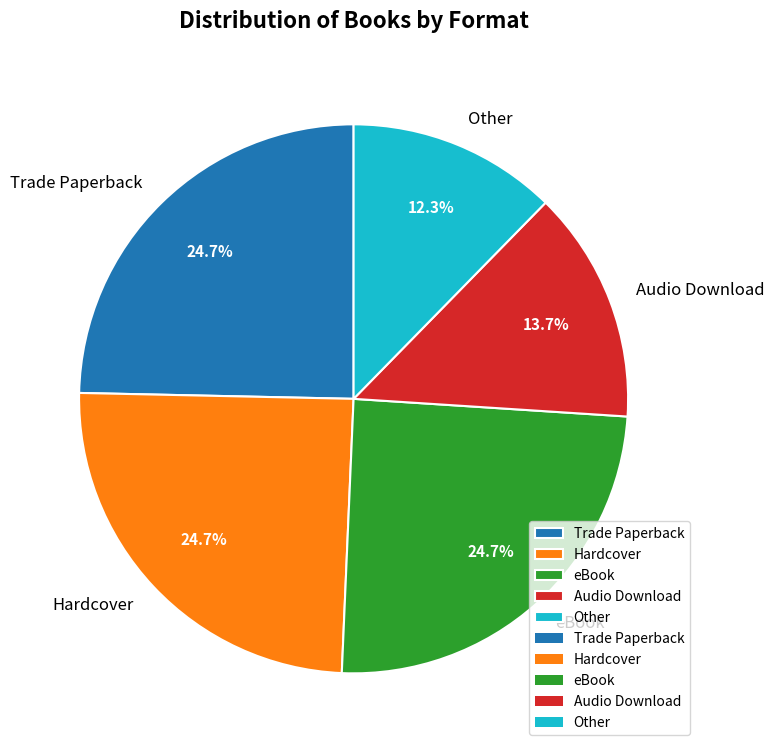

Is it true that Trade Paperback is 25% of the pie?

True